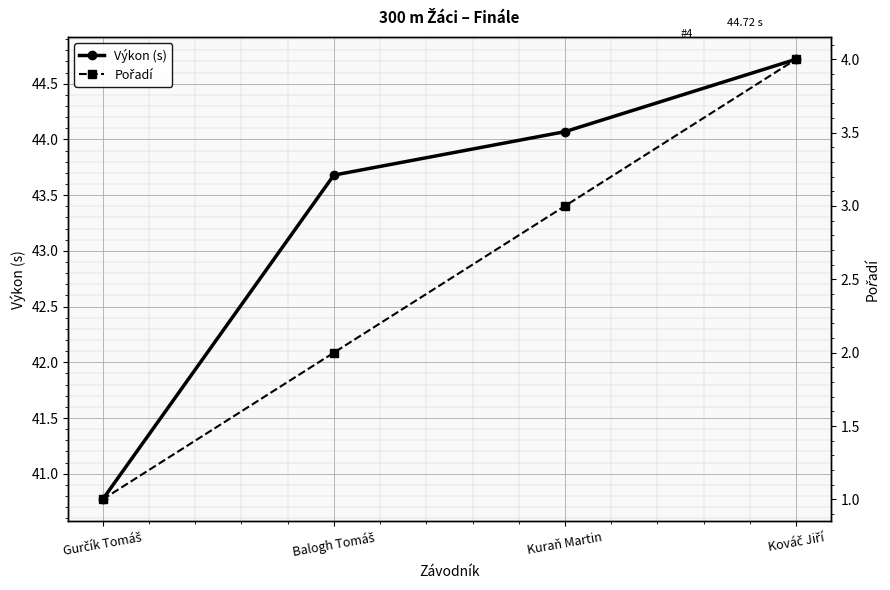

Which series changed the most between Gurčík Tomáš and Kováč Jiří?

Výkon (s)